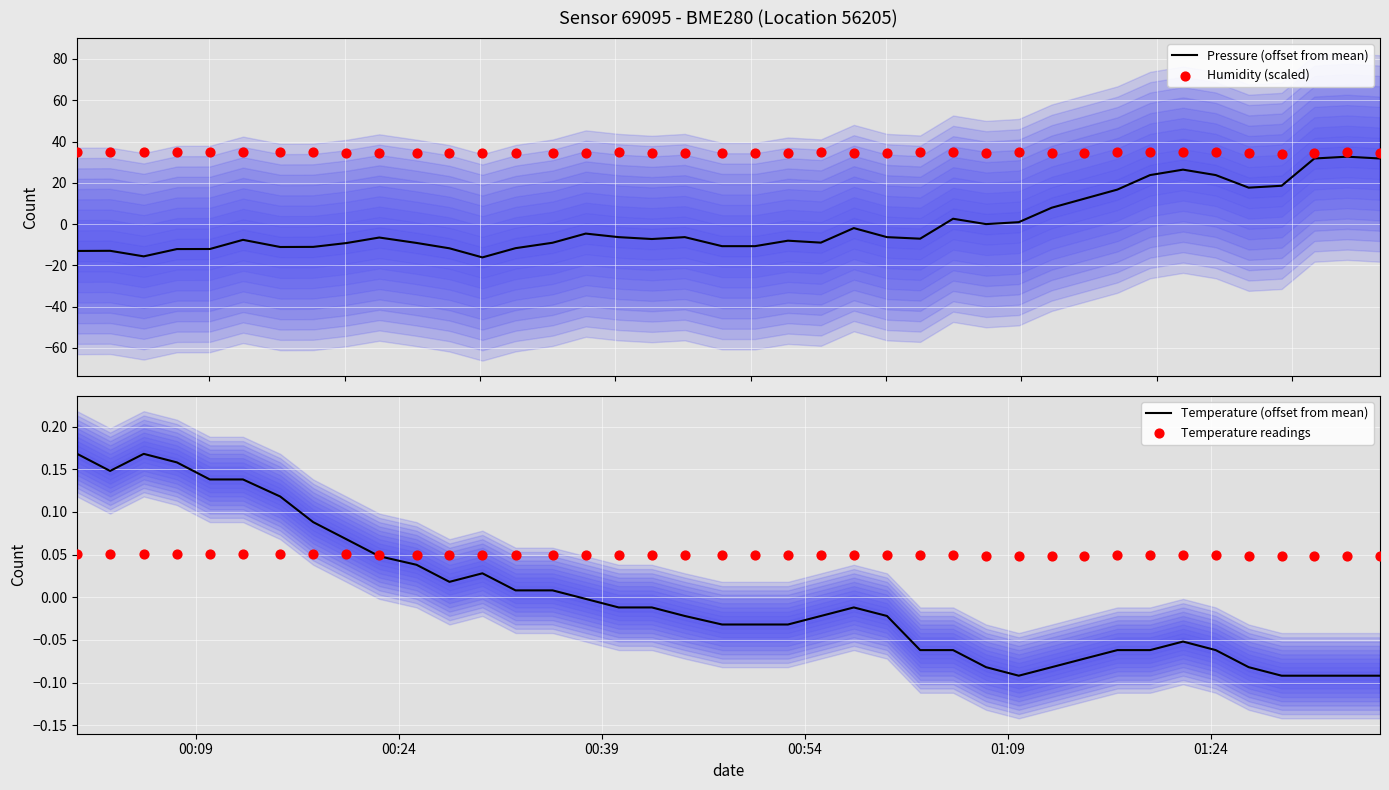

What is the maximum value for Pressure (offset from mean)?

32.7